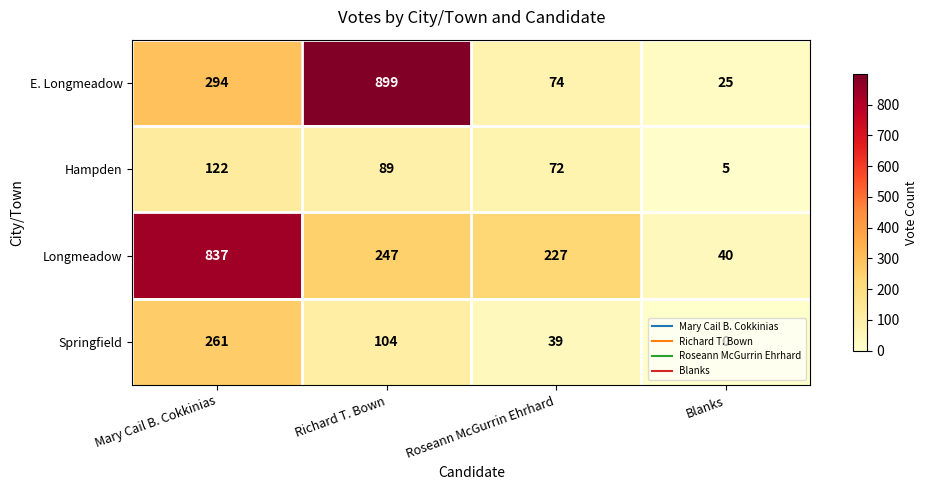

Which category has the highest value across all series?

Richard T. Bown